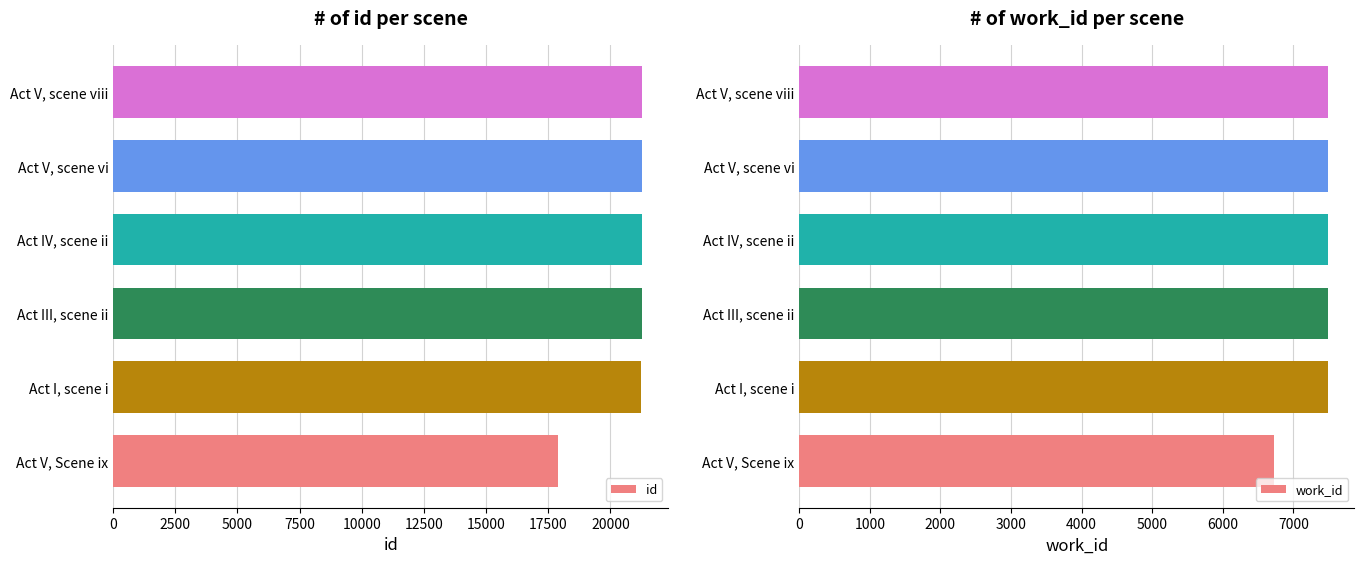

What are all the series names shown in the legend?

id, work_id